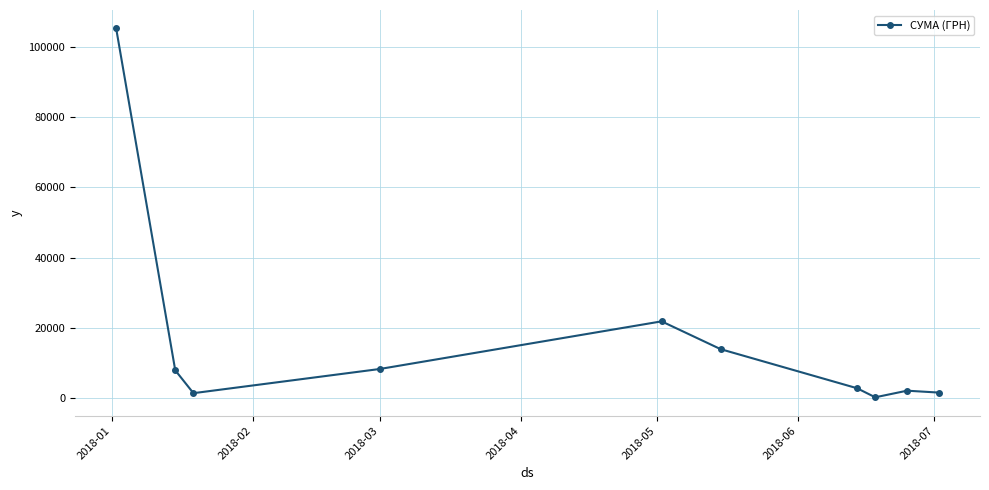

What is the value of the 2nd point from the left?

7900.0